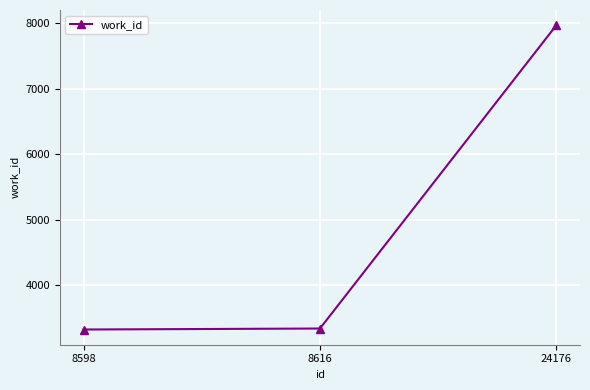

At which label is the value closest to 5648?

8616